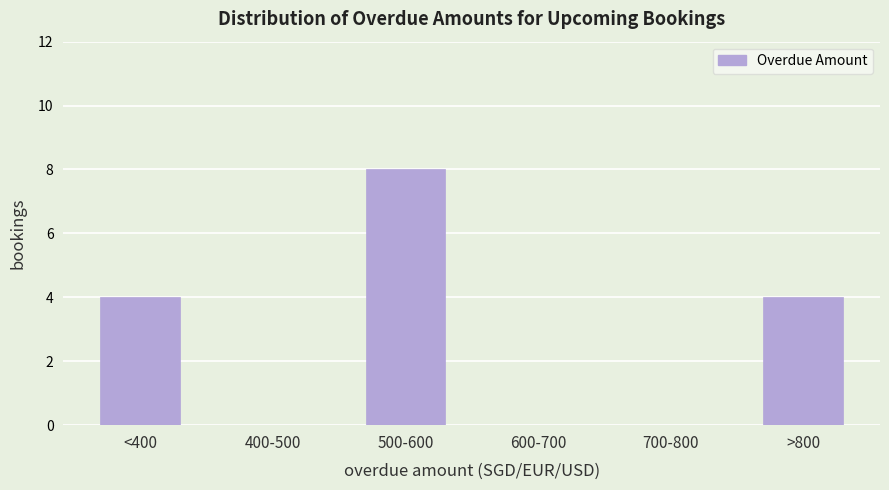

Reading left to right, transcribe all the data shown in this chart.

<400=4	400-500=0	500-600=8	600-700=0	700-800=0	>800=4